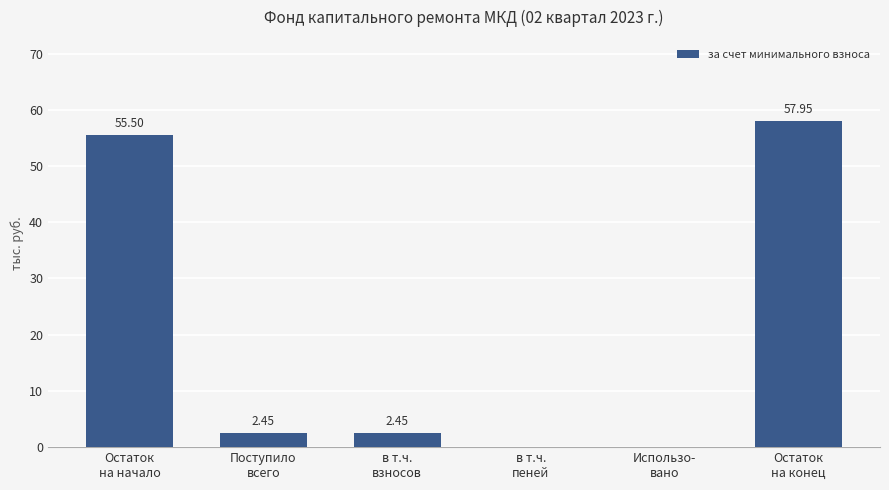

Count the number of values greater than 2.

4